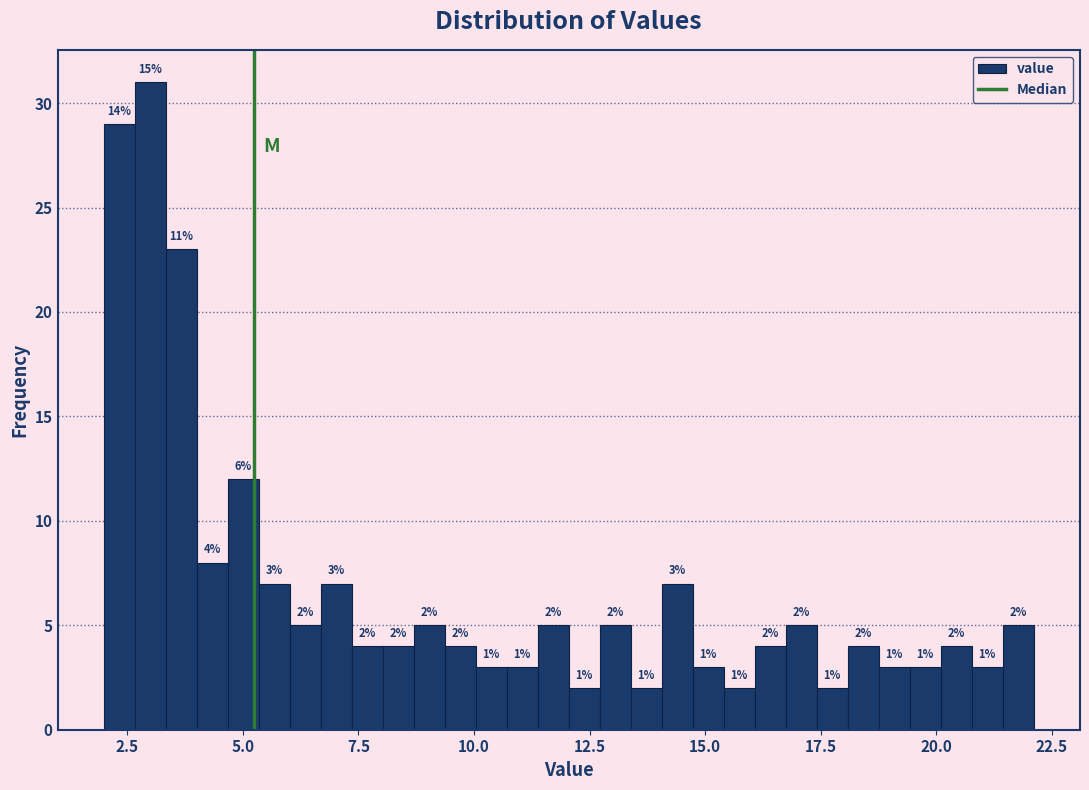

Read against the x-axis, roughly where is the centre of the tallest bar?

3.0